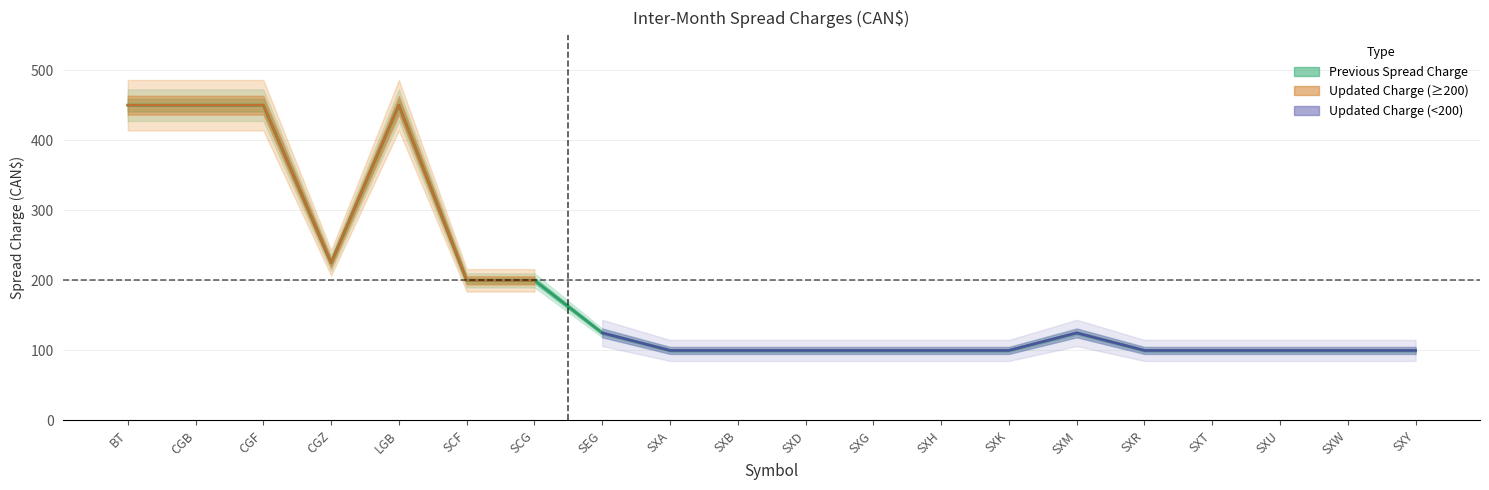

Read the value at SCG, to the nearest 10.

200